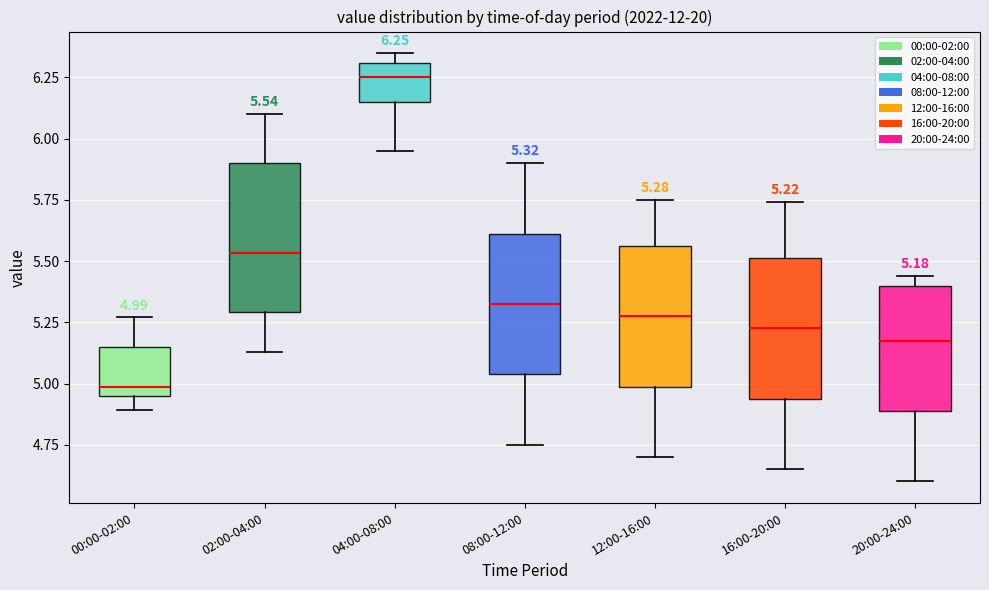

Which box has the lowest median line?

00:00-02:00